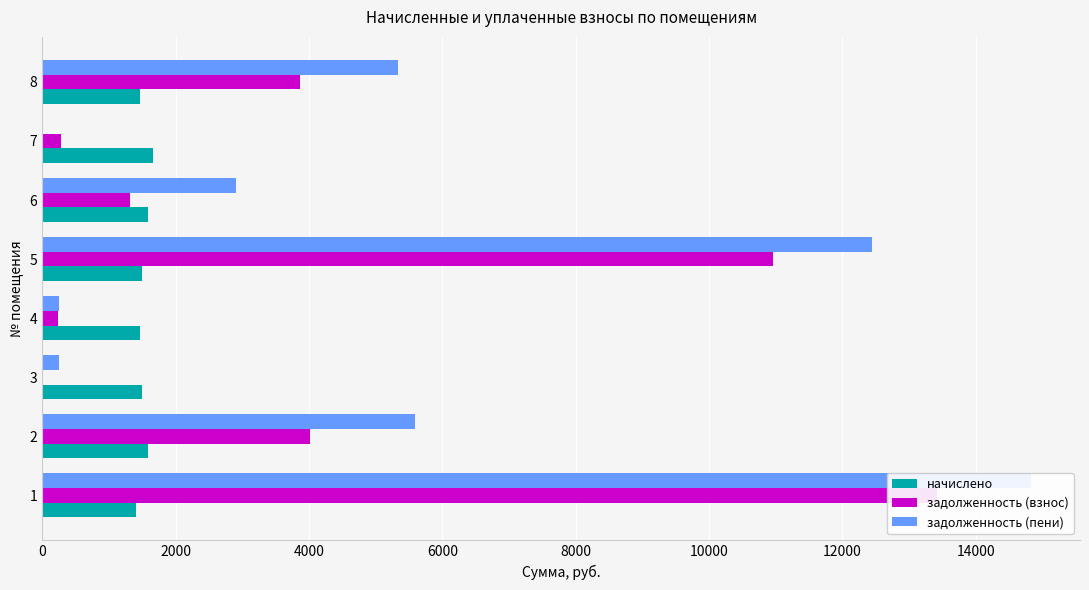

How many categories are shown in the chart?

8